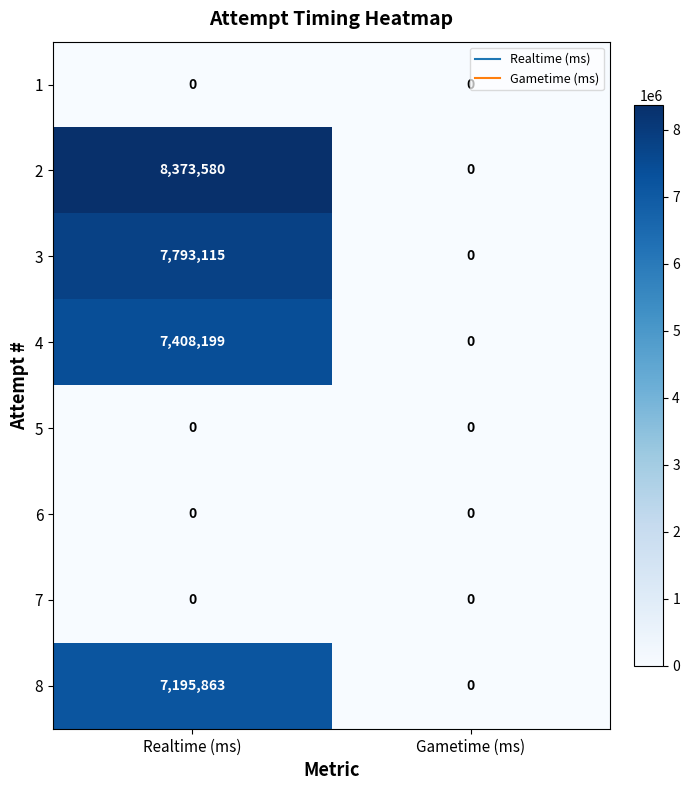

What is the sum of the 8 values at Realtime (ms) and Gametime (ms)?

7195863